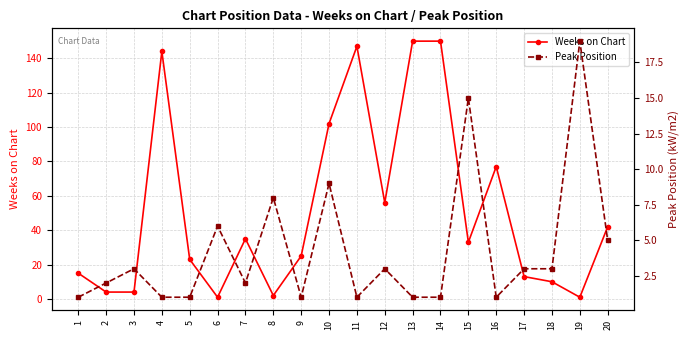

Which series has the widest spread of values?

Weeks on Chart